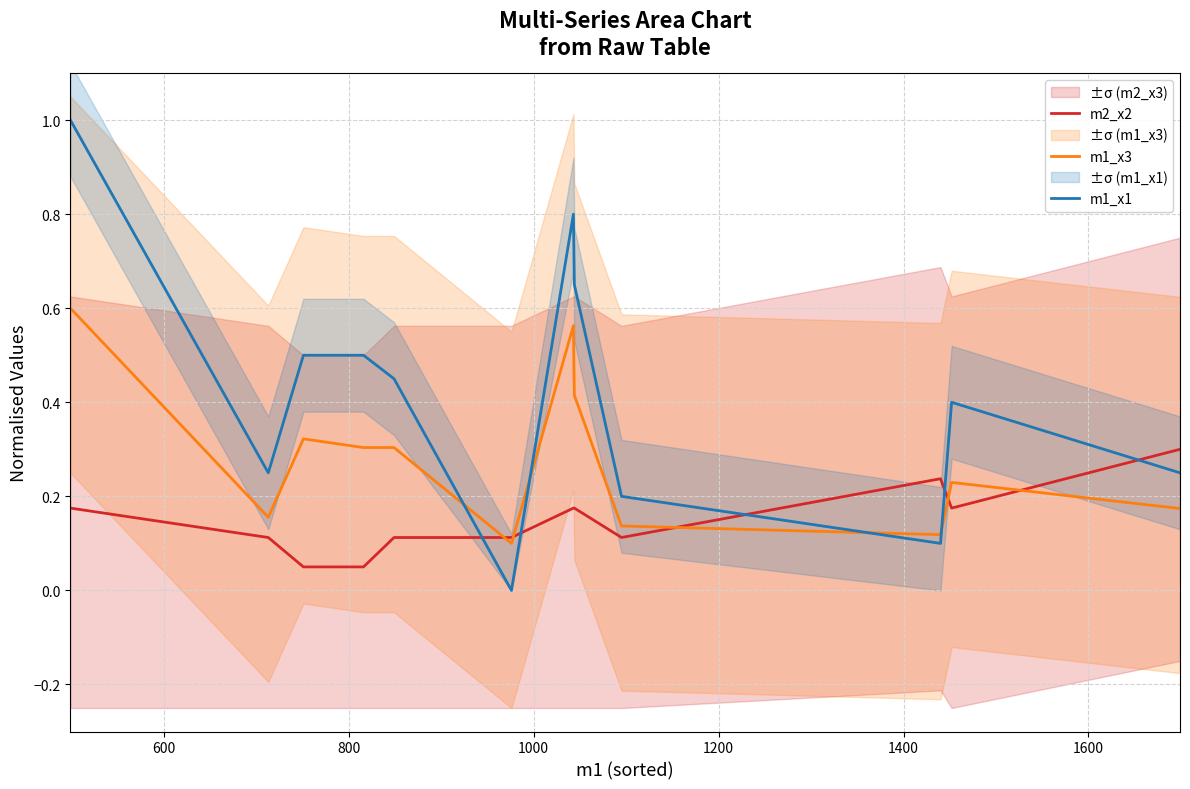

True or false: m2_x2 and m1_x1 cross at least once.

True